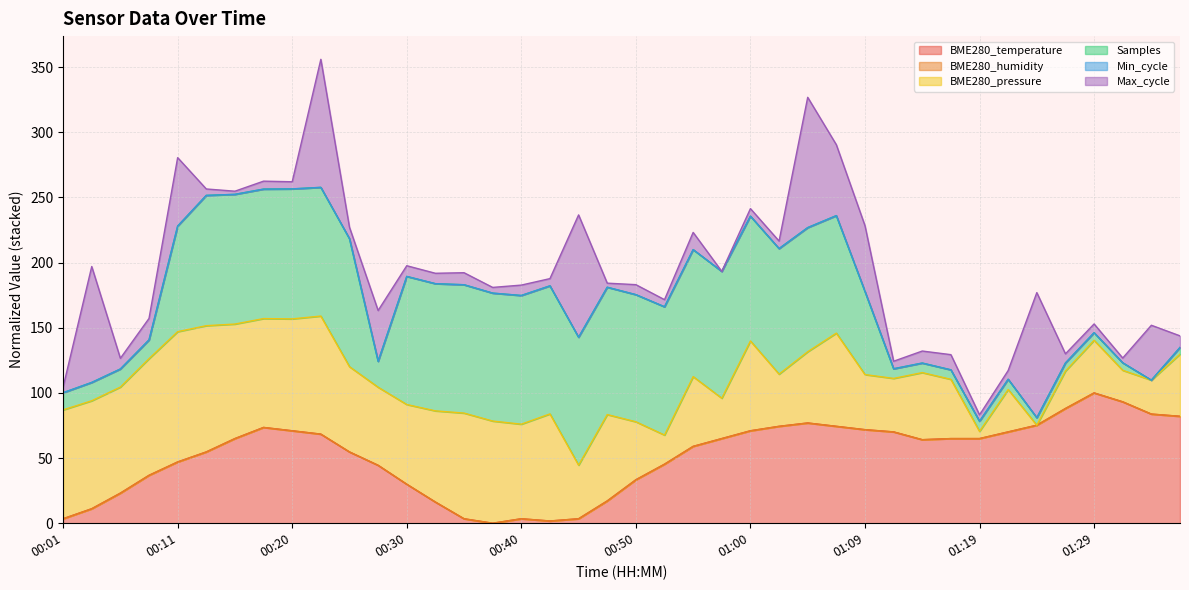

The chart shows a value of 70.9 at 01:00. True or false?

True